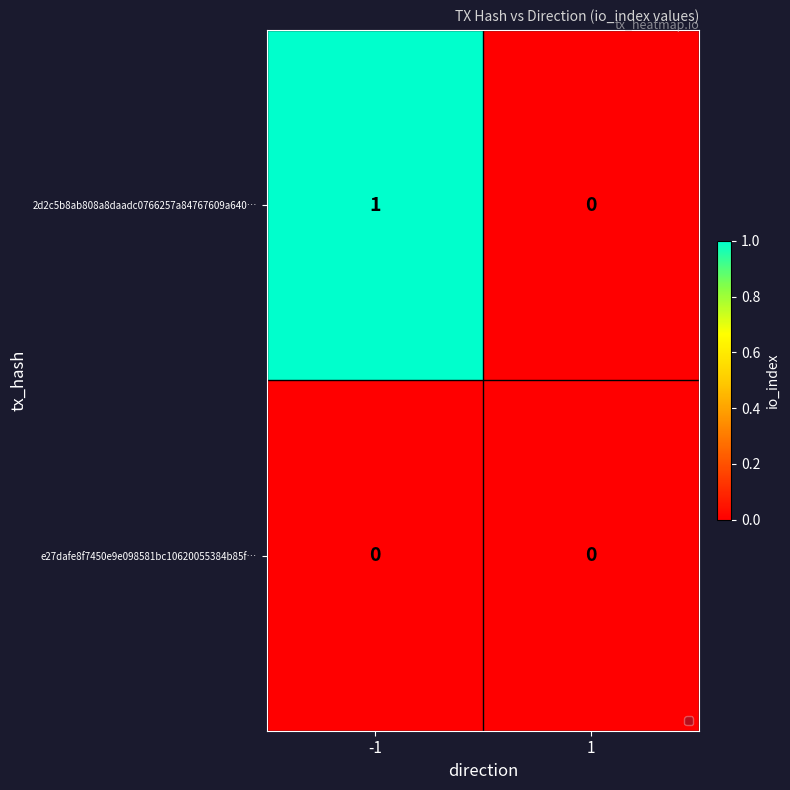

List the series in order of their overall mean, highest first.

2d2c5b8ab808a8daadc0766257a84767609a640…, e27dafe8f7450e9e098581bc10620055384b85f…